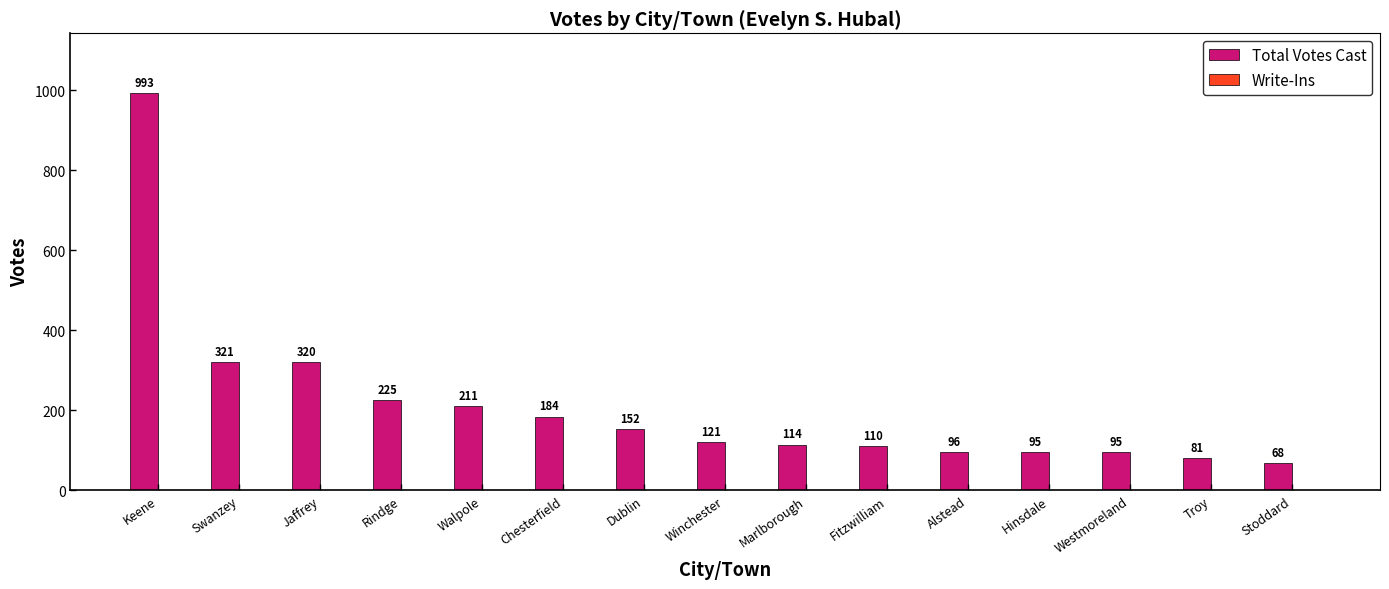

What value does the data have at Marlborough, to the nearest 50?

100